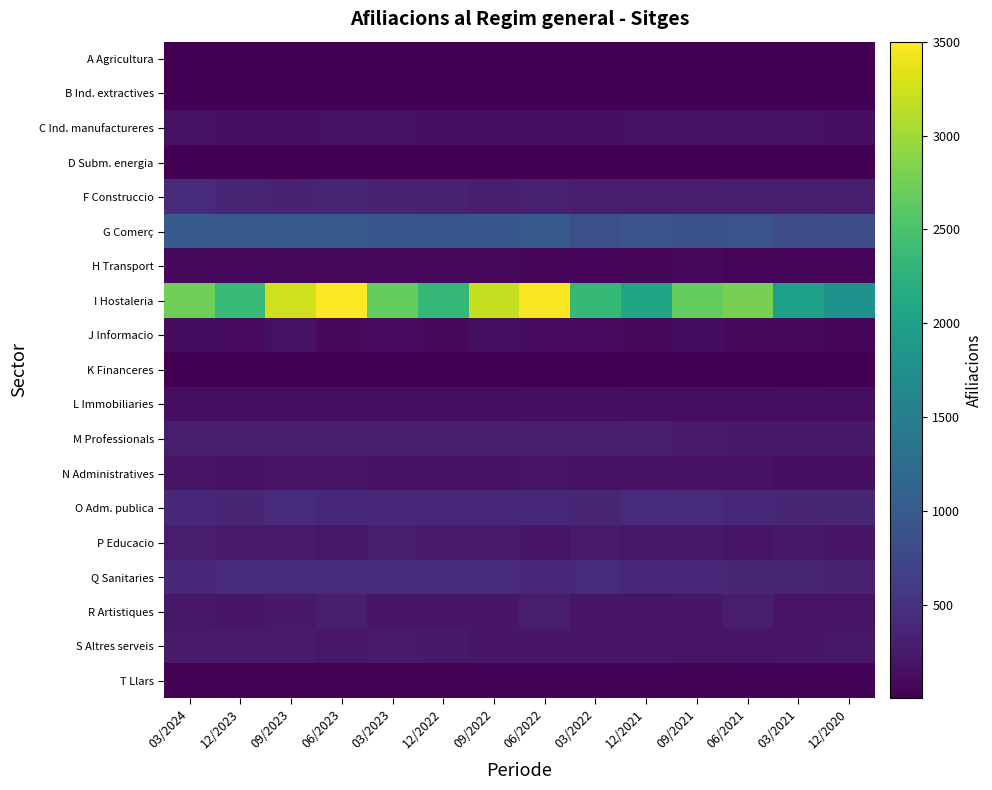

Reading left to right, list all the values displayed in this chart.

A Agricultura: 03/2024=5	12/2023=5	09/2023=5	06/2023=5	03/2023=5	12/2022=5	09/2022=5	06/2022=5	03/2022=5	12/2021=5	09/2021=5	06/2021=5	03/2021=5	12/2020=5
B Ind. extractives: 03/2024=15	12/2023=15	09/2023=15	06/2023=15	03/2023=15	12/2022=15	09/2022=15	06/2022=15	03/2022=15	12/2021=10	09/2021=10	06/2021=10	03/2021=15	12/2020=15
C Ind. manufactureres: 03/2024=160	12/2023=155	09/2023=155	06/2023=160	03/2023=165	12/2022=155	09/2022=150	06/2022=155	03/2022=145	12/2021=160	09/2021=160	06/2021=160	03/2021=160	12/2020=155
D Subm. energia: 03/2024=5	12/2023=5	09/2023=5	06/2023=5	03/2023=5	12/2022=5	09/2022=5	06/2022=5	03/2022=5	12/2021=5	09/2021=5	06/2021=5	03/2021=5	12/2020=5
F Construccio: 03/2024=440	12/2023=385	09/2023=355	06/2023=365	03/2023=345	12/2022=330	09/2022=300	06/2022=315	03/2022=285	12/2021=270	09/2021=270	06/2021=305	03/2021=305	12/2020=300
G Comerç: 03/2024=1000	12/2023=980	09/2023=995	06/2023=1015	03/2023=940	12/2022=940	09/2022=960	06/2022=990	03/2022=855	12/2021=900	09/2021=875	06/2021=900	03/2021=810	12/2020=830
H Transport: 03/2024=75	12/2023=80	09/2023=85	06/2023=90	03/2023=75	12/2022=75	09/2022=75	06/2022=70	03/2022=70	12/2021=65	09/2021=75	06/2021=70	03/2021=60	12/2020=65
I Hostaleria: 03/2024=2725	12/2023=2360	09/2023=3250	06/2023=3500	03/2023=2675	12/2022=2330	09/2022=3195	06/2022=3460	03/2022=2345	12/2021=2080	09/2021=2670	06/2021=2785	03/2021=1980	12/2020=1780
J Informacio: 03/2024=125	12/2023=110	09/2023=160	06/2023=90	03/2023=105	12/2022=100	09/2022=145	06/2022=110	03/2022=105	12/2021=100	09/2021=125	06/2021=100	03/2021=95	12/2020=70
K Financeres: 03/2024=10	12/2023=15	09/2023=10	06/2023=15	03/2023=15	12/2022=10	09/2022=10	06/2022=10	03/2022=15	12/2021=10	09/2021=10	06/2021=10	03/2021=10	12/2020=10
L Immobiliaries: 03/2024=130	12/2023=130	09/2023=135	06/2023=140	03/2023=135	12/2022=130	09/2022=135	06/2022=145	03/2022=145	12/2021=140	09/2021=140	06/2021=140	03/2021=145	12/2020=130
M Professionals: 03/2024=290	12/2023=295	09/2023=285	06/2023=280	03/2023=265	12/2022=280	09/2022=280	06/2022=280	03/2022=275	12/2021=265	09/2021=255	06/2021=250	03/2021=250	12/2020=235
N Administratives: 03/2024=185	12/2023=180	09/2023=185	06/2023=190	03/2023=180	12/2022=175	09/2022=170	06/2022=200	03/2022=175	12/2021=165	09/2021=170	06/2021=175	03/2021=145	12/2020=150
O Adm. publica: 03/2024=390	12/2023=385	09/2023=415	06/2023=405	03/2023=400	12/2022=405	09/2022=410	06/2022=410	03/2022=380	12/2021=425	09/2021=440	06/2021=410	03/2021=385	12/2020=375
P Educacio: 03/2024=280	12/2023=260	09/2023=260	06/2023=235	03/2023=275	12/2022=260	09/2022=260	06/2022=220	03/2022=260	12/2021=235	09/2021=235	06/2021=200	03/2021=230	12/2020=220
Q Sanitaries: 03/2024=390	12/2023=425	09/2023=425	06/2023=420	03/2023=425	12/2022=420	09/2022=415	06/2022=410	03/2022=420	12/2021=405	09/2021=400	06/2021=375	03/2021=360	12/2020=350
R Artistiques: 03/2024=235	12/2023=215	09/2023=245	06/2023=300	03/2023=220	12/2022=200	09/2022=210	06/2022=290	03/2022=220	12/2021=185	09/2021=215	06/2021=265	03/2021=195	12/2020=195
S Altres serveis: 03/2024=255	12/2023=260	09/2023=255	06/2023=235	03/2023=255	12/2022=240	09/2022=215	06/2022=220	03/2022=215	12/2021=215	09/2021=195	06/2021=200	03/2021=220	12/2020=235
T Llars: 03/2024=30	12/2023=30	09/2023=30	06/2023=30	03/2023=30	12/2022=30	09/2022=35	06/2022=35	03/2022=35	12/2021=35	09/2021=40	06/2021=35	03/2021=35	12/2020=35